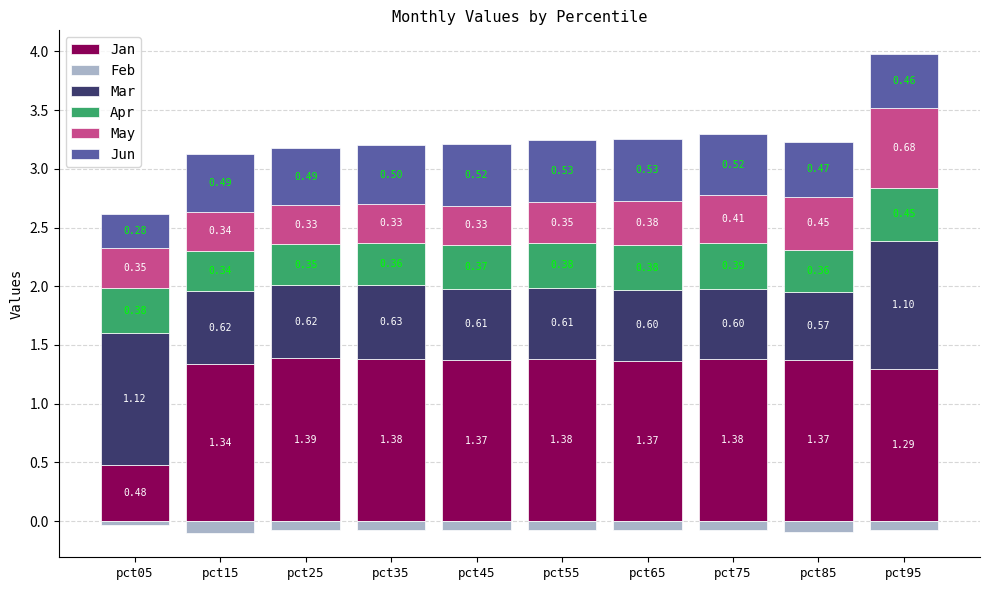

How many data points in Jan are less than 1?

1